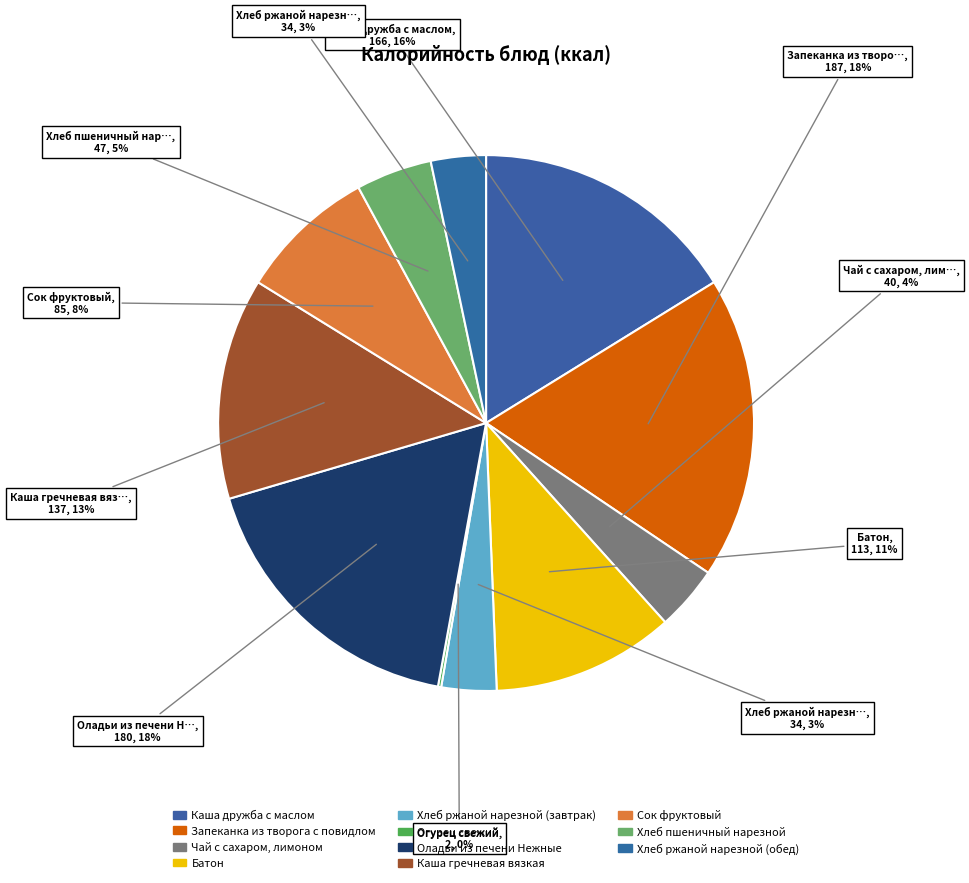

Does any single category account for the majority?

No